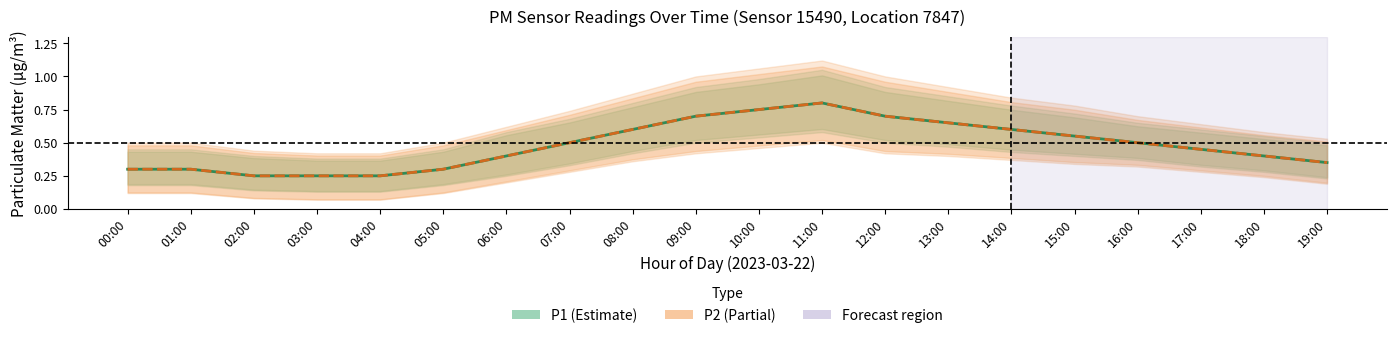

True or false: P2 and P1 intersect in this chart.

False